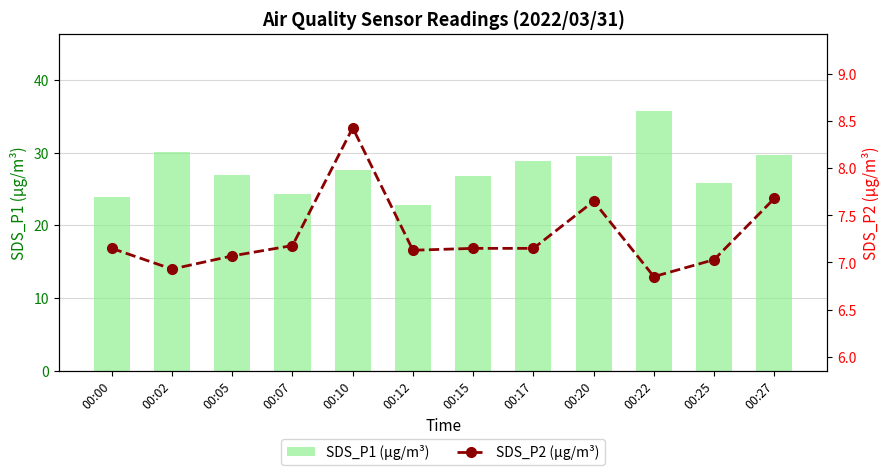

Between 00:20 and 00:05, which is larger?

00:20